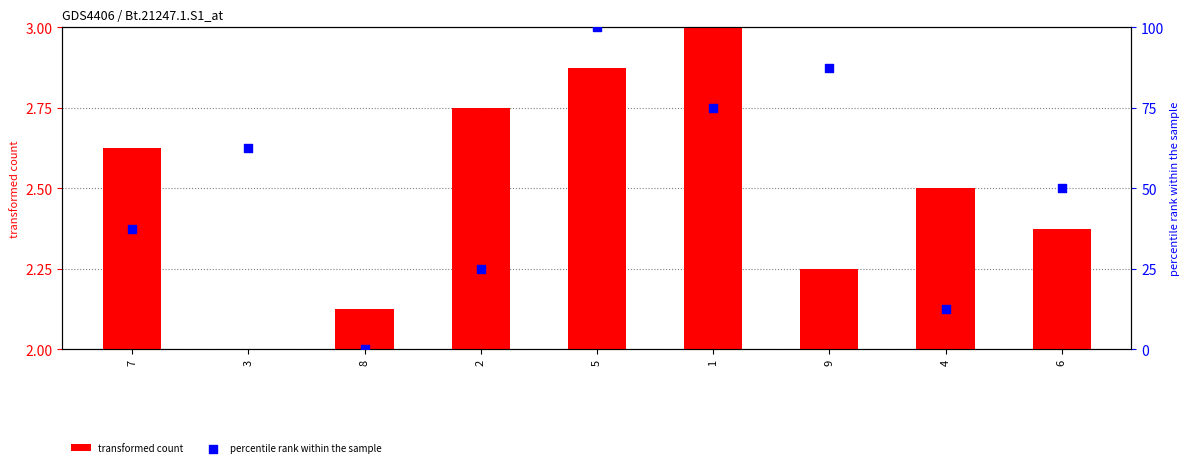

Which series contains the lowest Y value?

transformed count